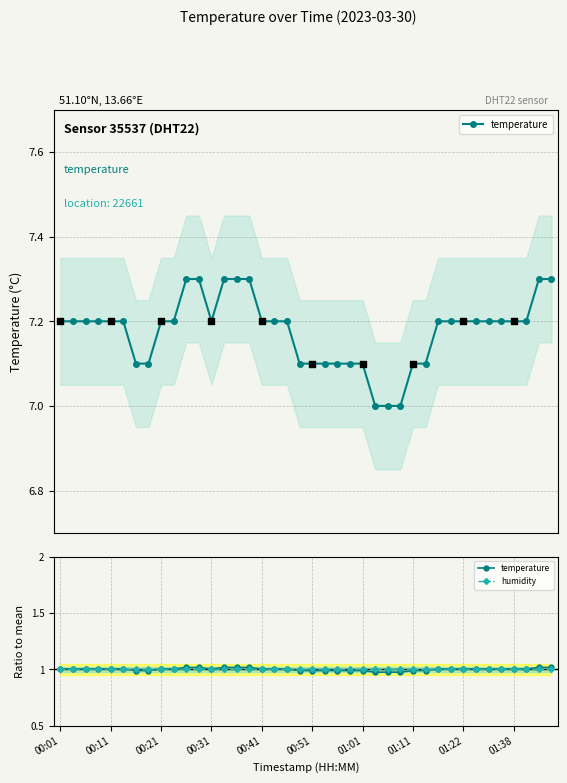

What is the total value across all series at 00:41?

2.0